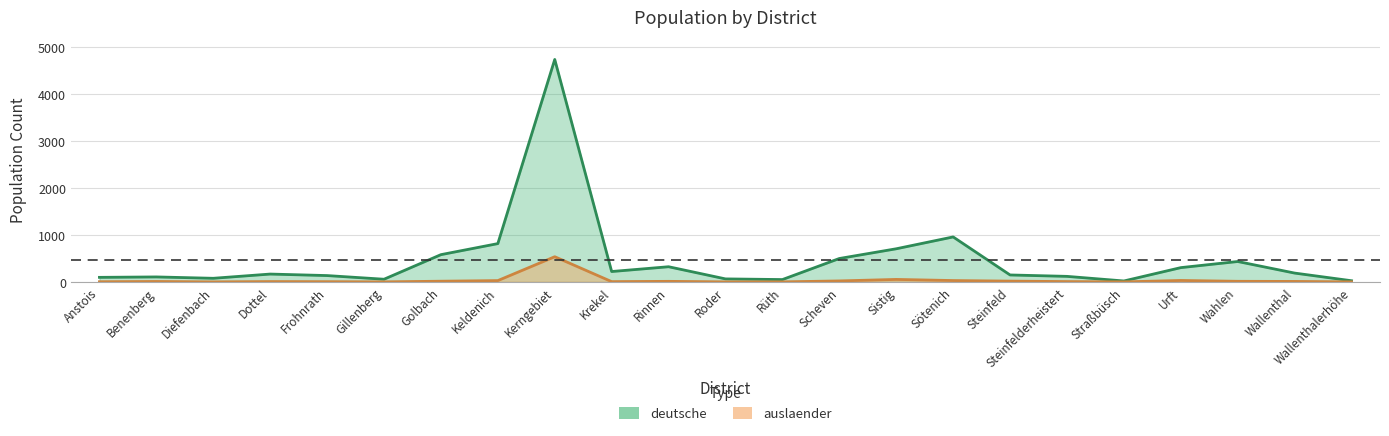

Does the chart have visible grid lines?

Yes